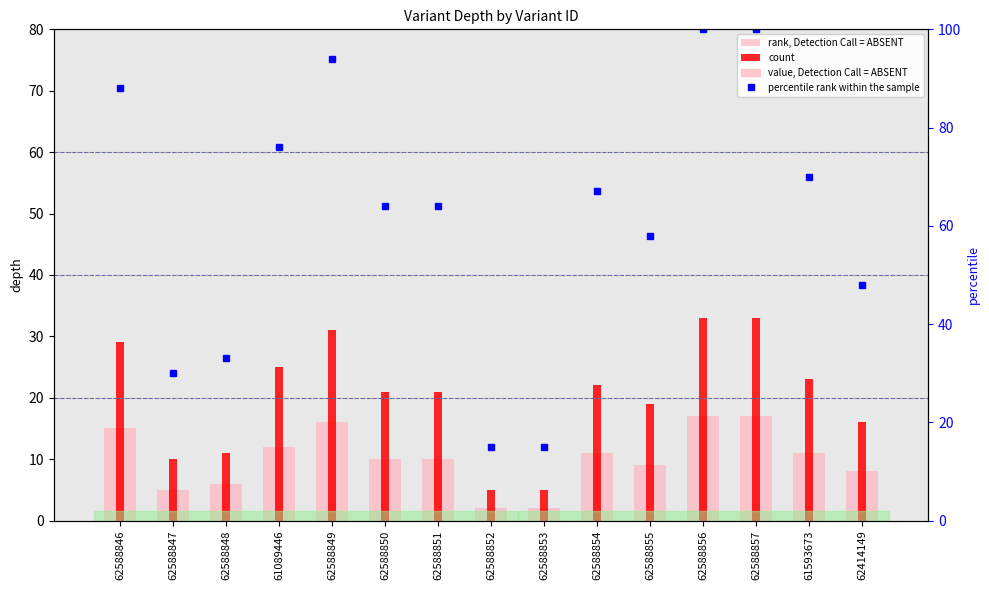

List the labels in order of rank, Detection Call = ABSENT value, smallest first.

62588852, 62588853, 62588847, 62588848, 62414149, 62588855, 62588850, 62588851, 62588854, 61593673, 61089446, 62588846, 62588849, 62588856, 62588857